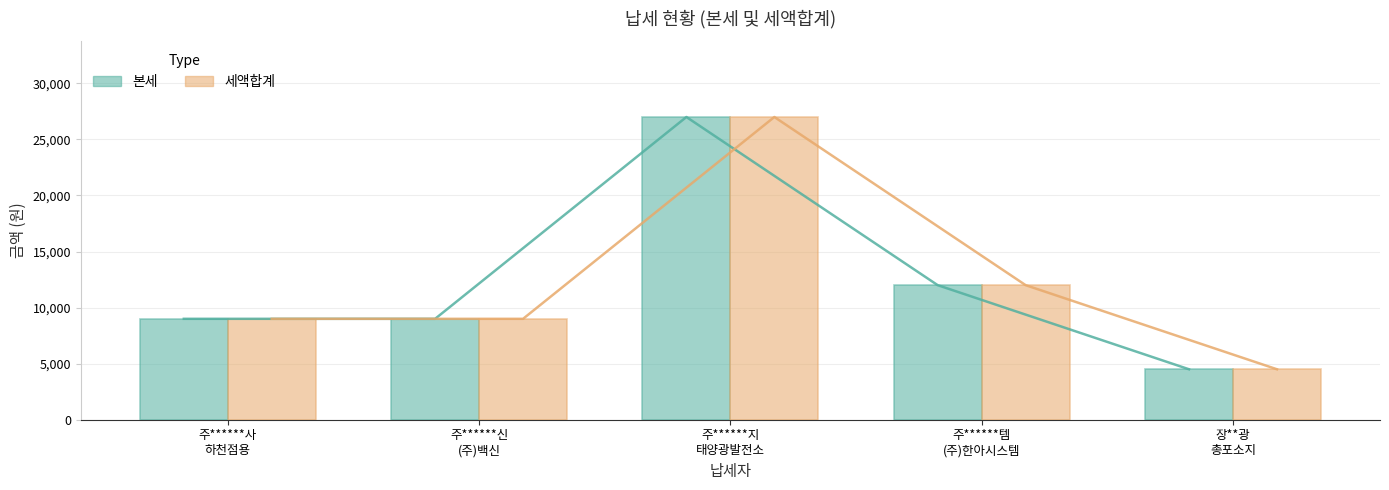

Read the 세액합계 value at 장**광
총포소지.

4500